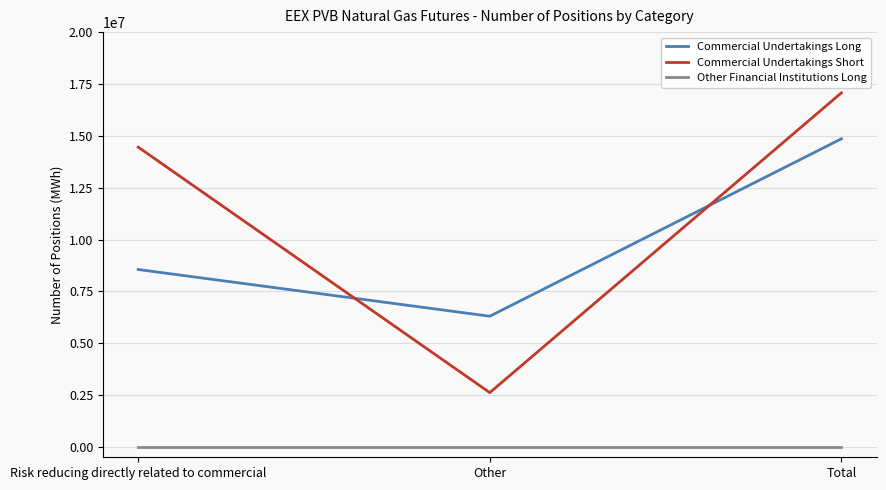

Which series has the largest total across all categories?

Commercial Undertakings Short